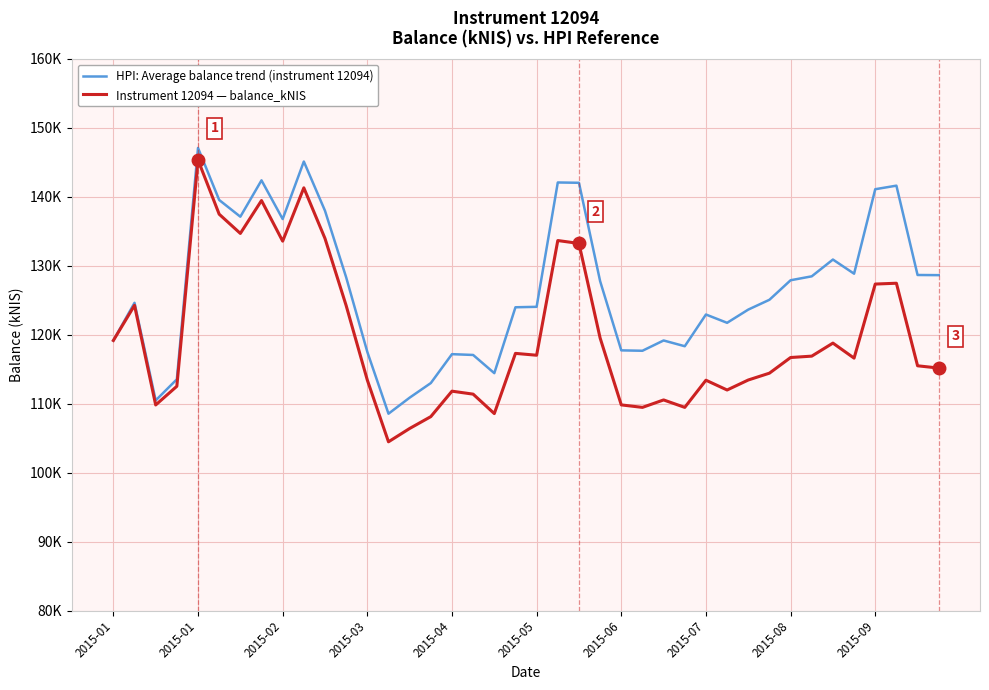

Does the chart display data point markers on the line(s)?

No